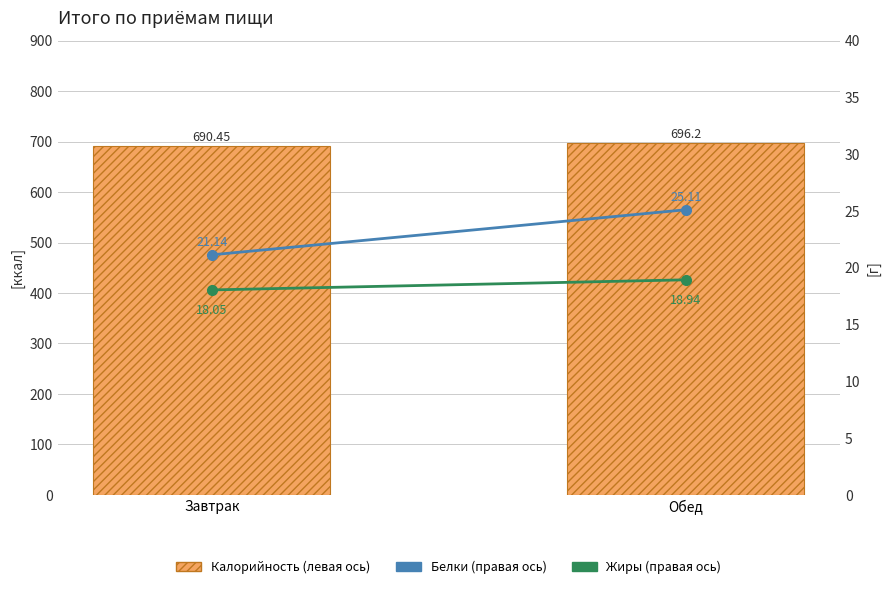

Are the bars grouped side by side (vs. stacked)?

Yes